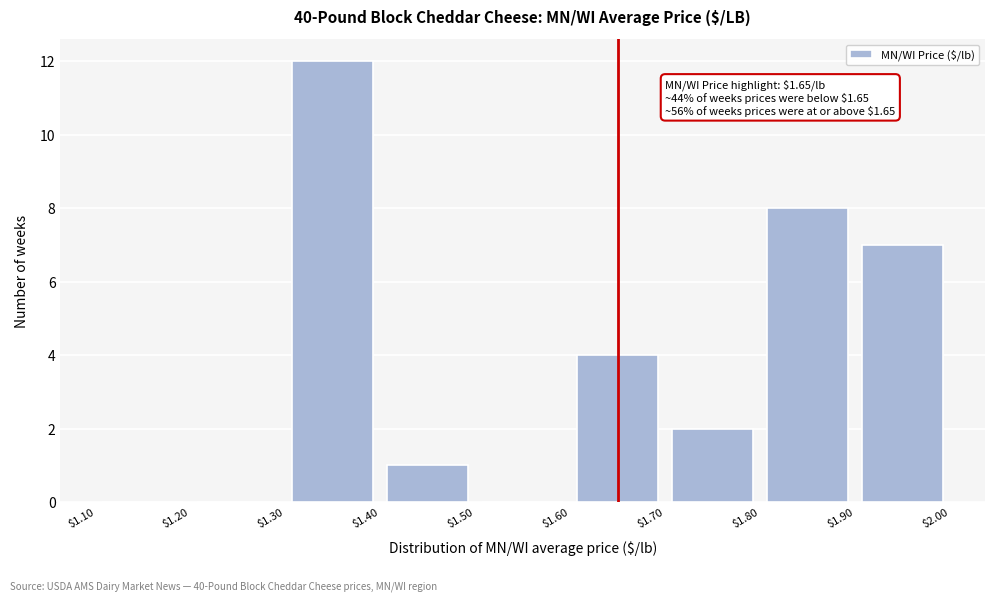

Over which range of the x-axis is the bar tallest?

$1.30 to $1.40